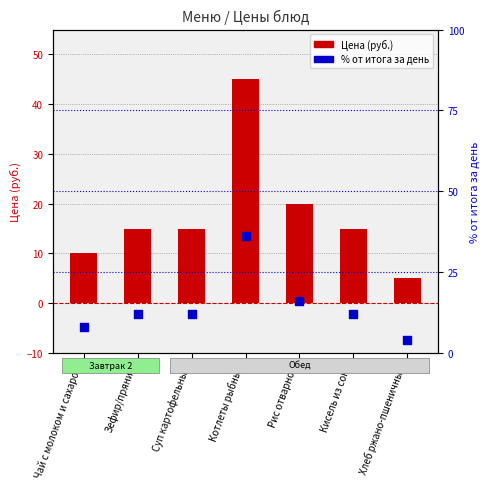

Which series reaches the minimum Y coordinate?

% от итога за день